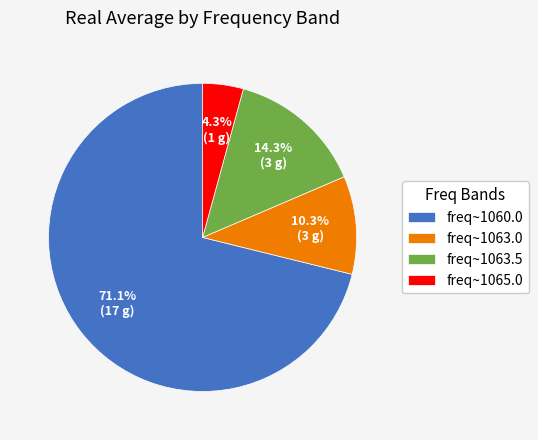

Count the number of slices in the pie.

4